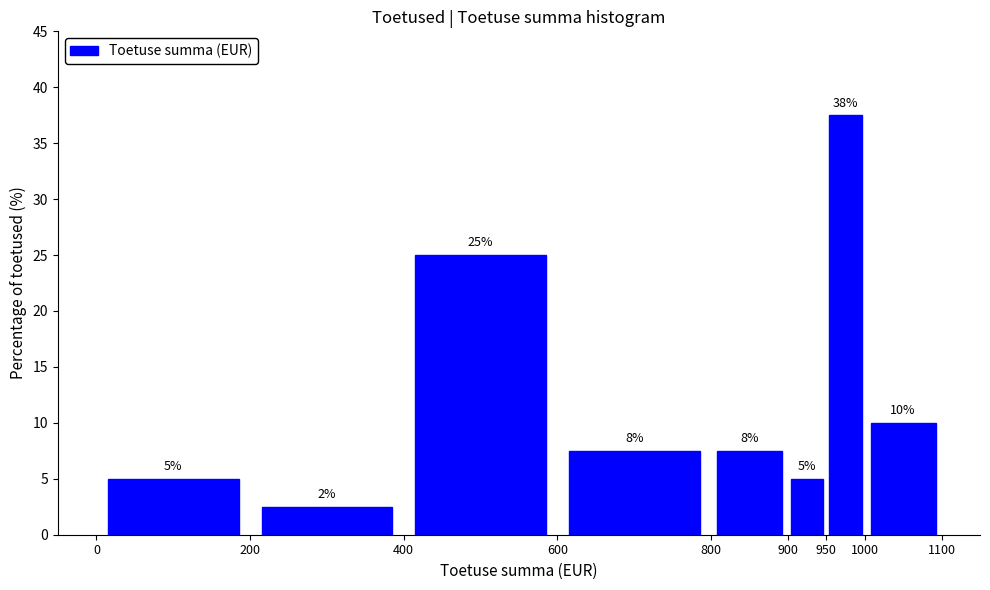

Over which range of the x-axis is the bar tallest?

950 to 1000